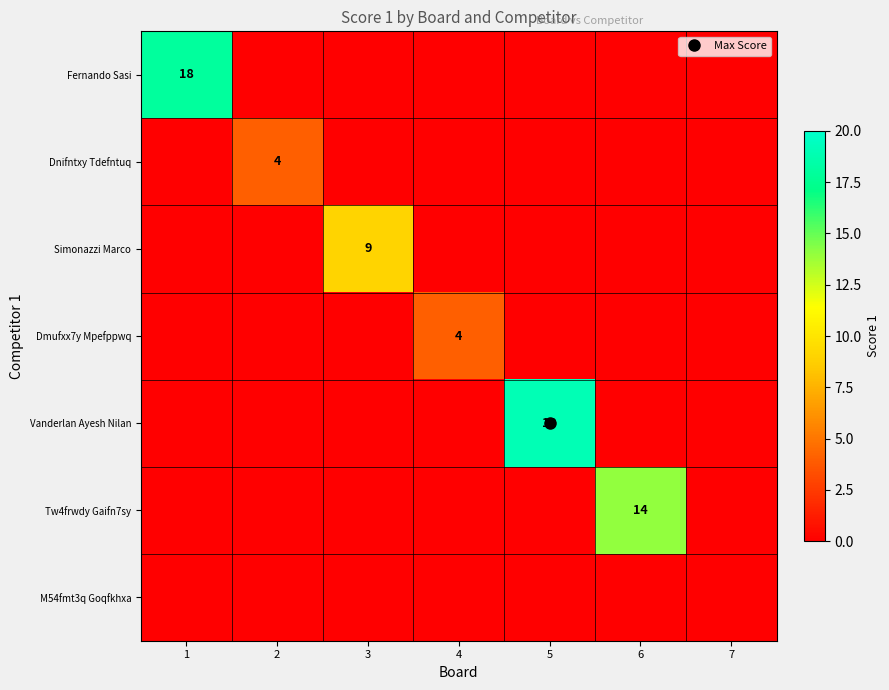

Which has a higher value, 5 or 2?

5